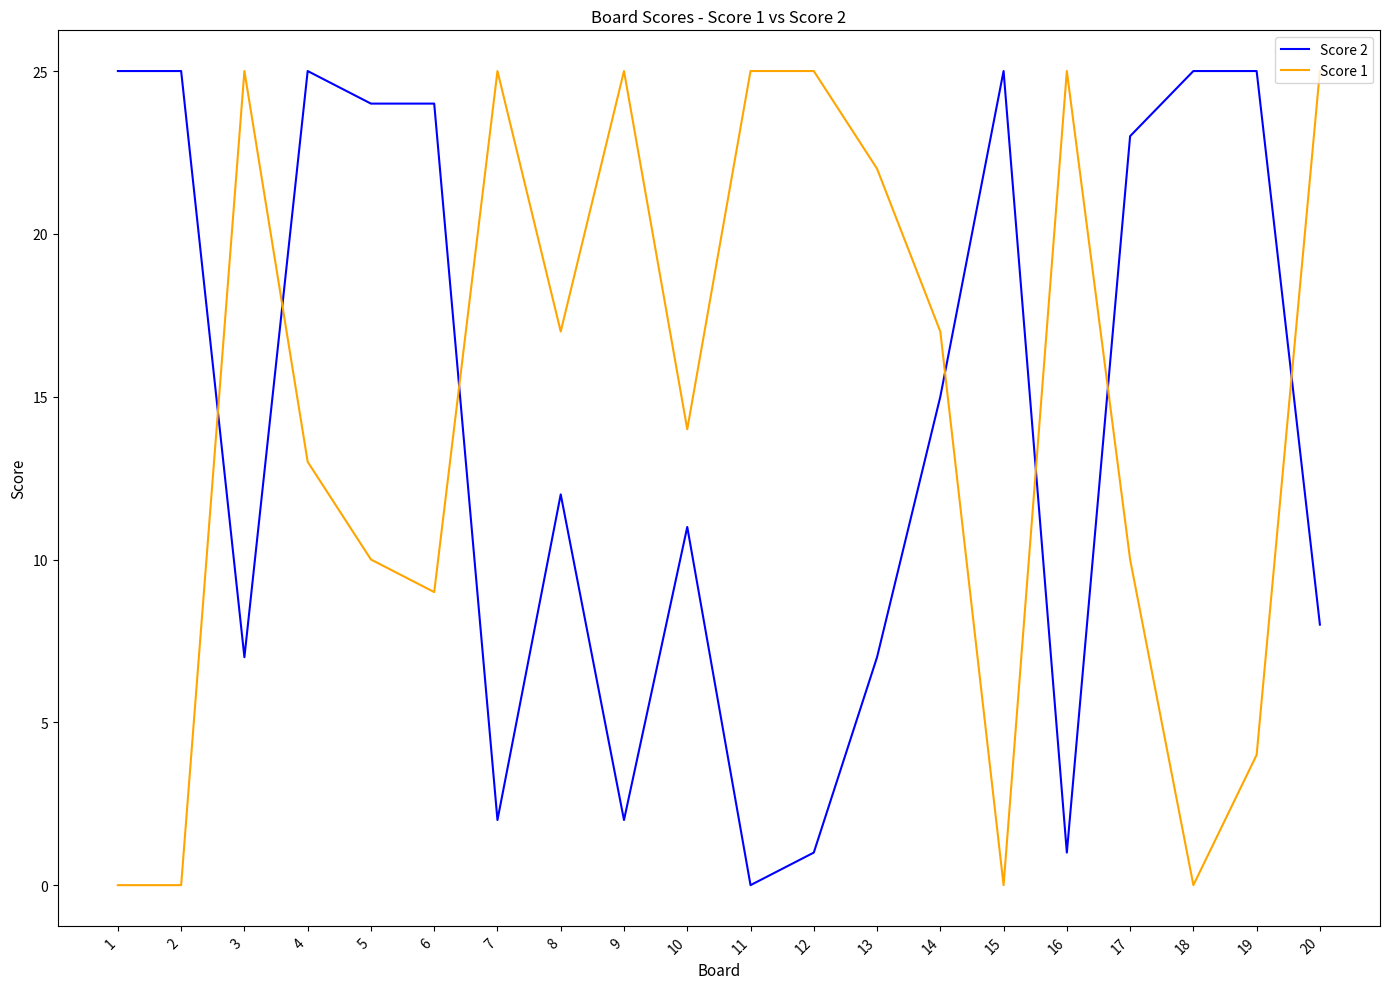

Reading left to right, list all the values displayed in this chart.

Score 2: 1=25	2=25	3=7	4=25	5=24	6=24	7=2	8=12	9=2	10=11	11=0	12=1	13=7	14=15	15=25	16=1	17=23	18=25	19=25	20=8
Score 1: 1=0	2=0	3=25	4=13	5=10	6=9	7=25	8=17	9=25	10=14	11=25	12=25	13=22	14=17	15=0	16=25	17=10	18=0	19=4	20=25